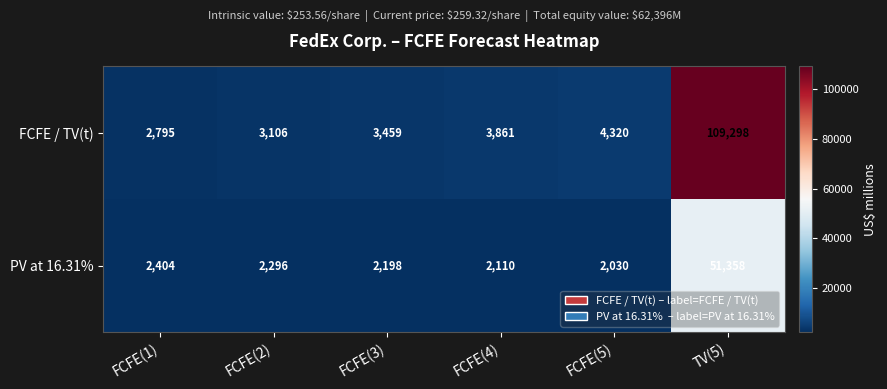

What is the difference between the highest and lowest values at FCFE(5)?

2290